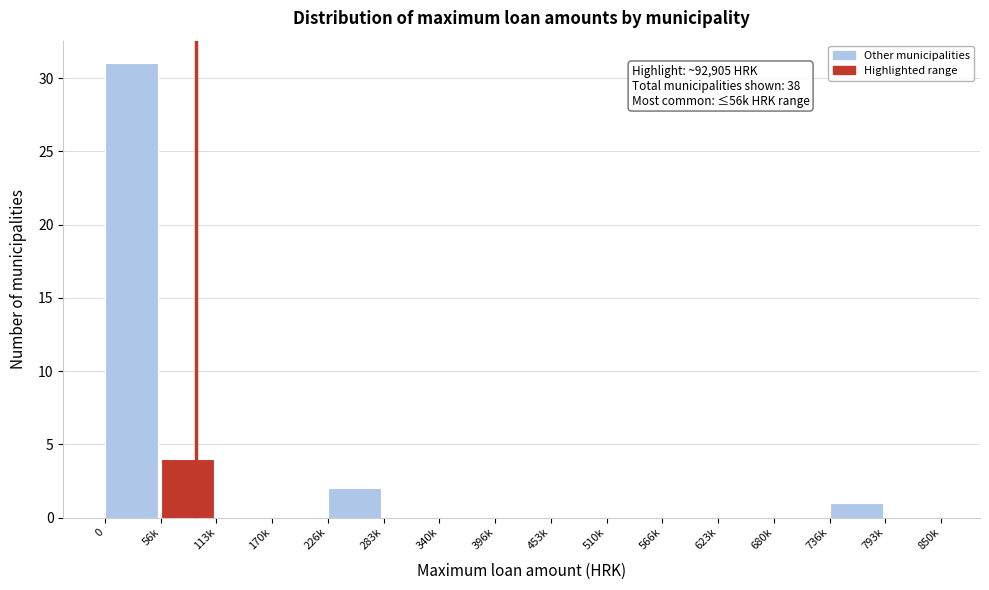

Reading right to left, what are all the values shown in this chart?

793k=0	736k=1	680k=0	623k=0	566k=0	510k=0	453k=0	396k=0	340k=0	283k=0	226k=2	170k=0	113k=0	56k=4	0=31